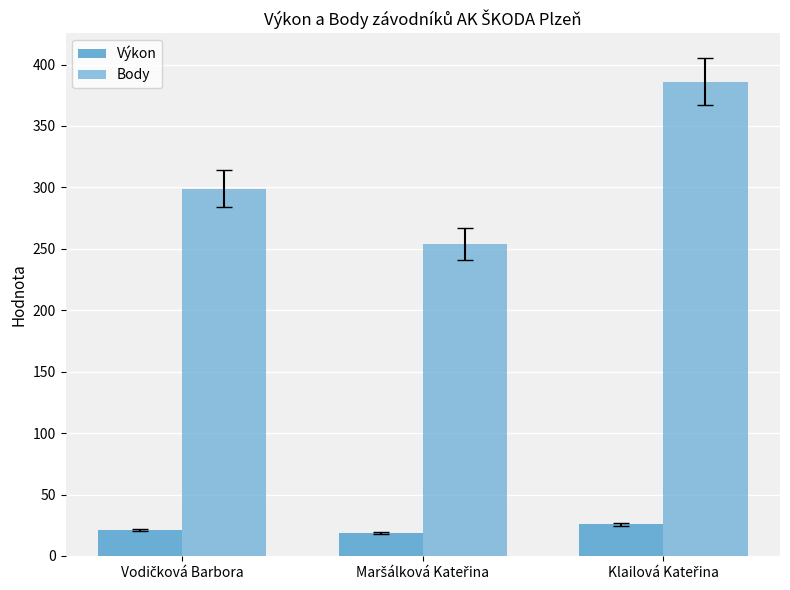

At how many categories does at least one series exceed 333?

1